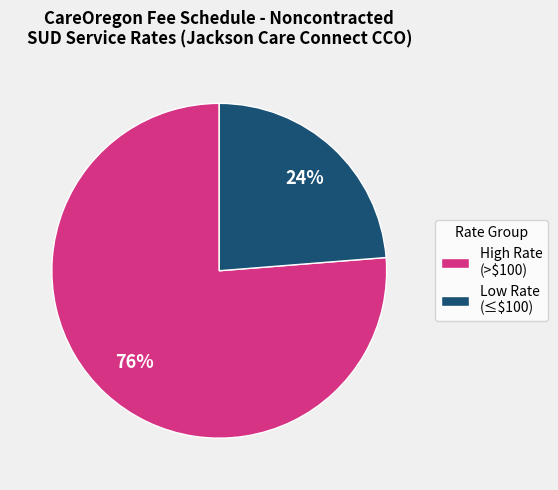

What is the largest slice in the pie chart?

High Rate (>$100)